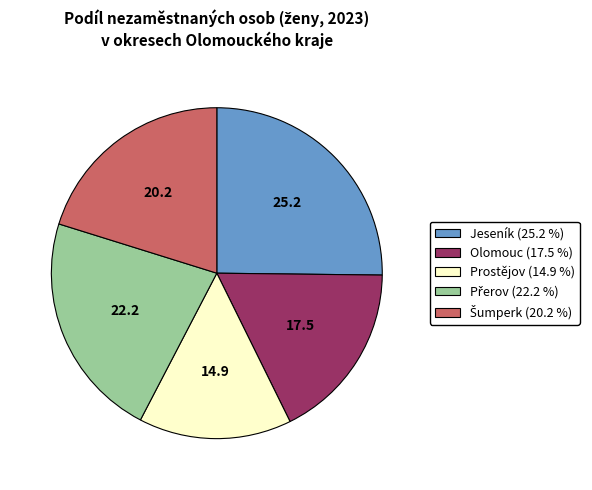

Approximately how many times larger is the value at Prostějov compared to Olomouc?

0.9